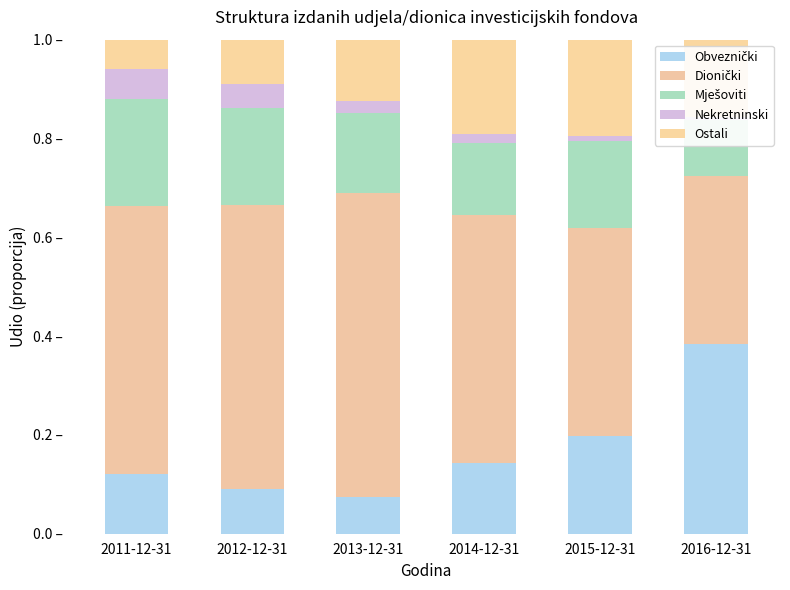

What is the label of the 3rd bar from the left?

2013-12-31